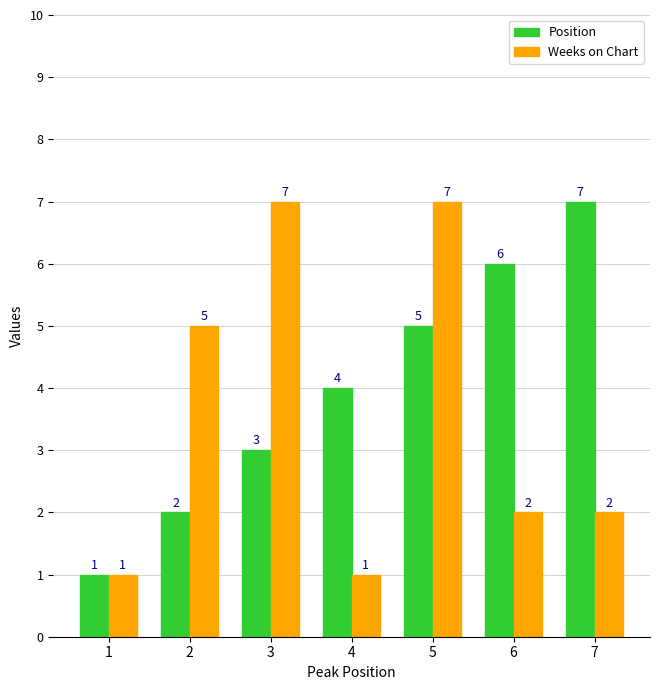

What is the total value across all series at 4?

5